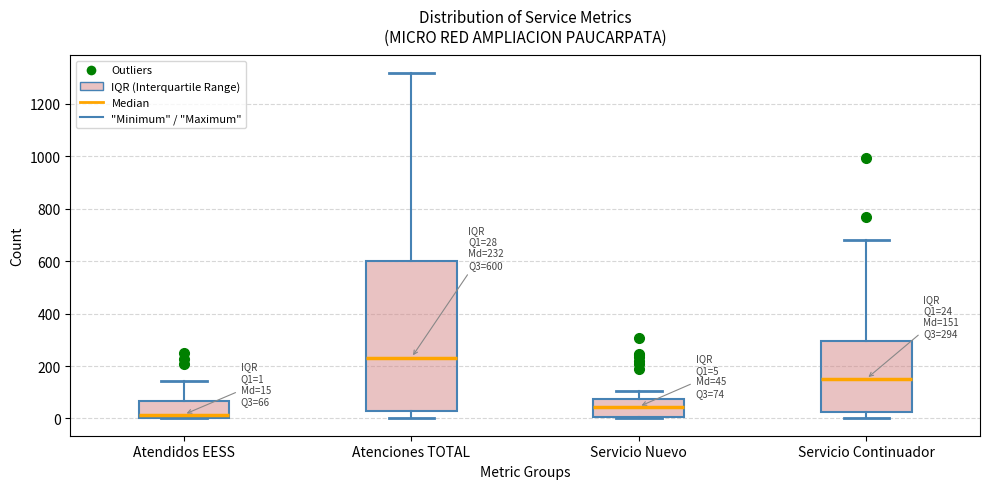

Comparing the boxes themselves (not the whiskers), which one is the tallest?

Atenciones TOTAL